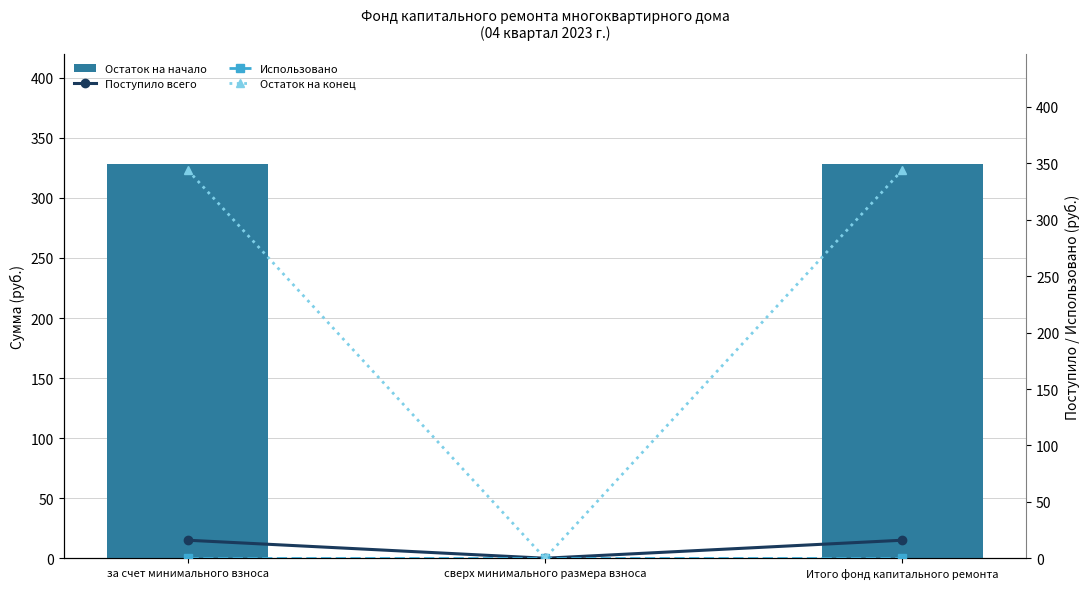

At which category is the sum across all series the highest?

за счет минимального взноса